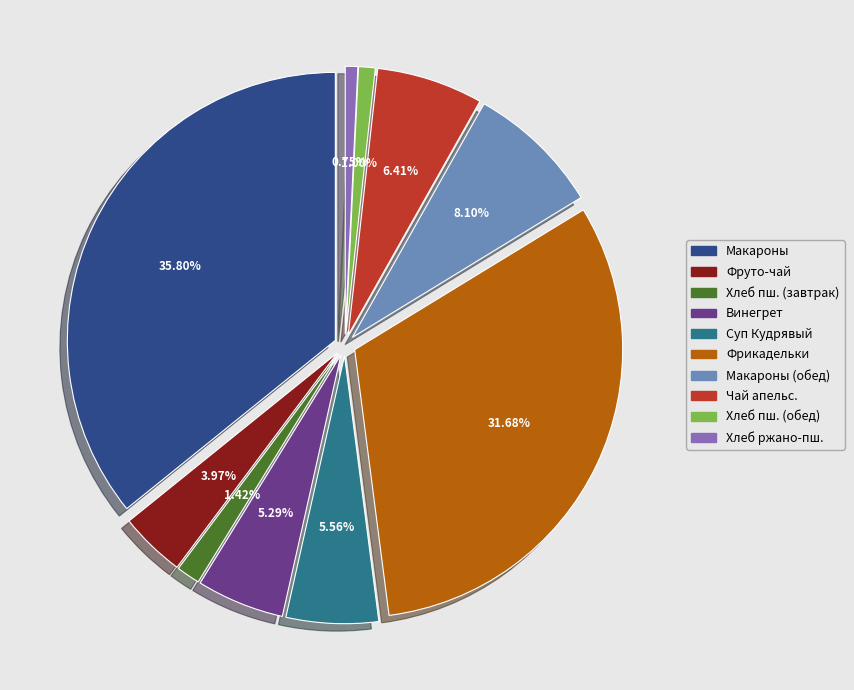

To the nearest percent, what percentage of the pie is Макаронные изделия отварные (обед)?

8%